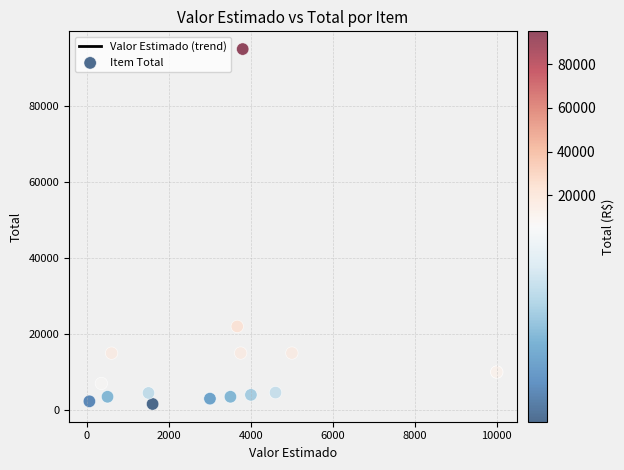

What Y value in the scatter plot is closest to 48287?

22000.0